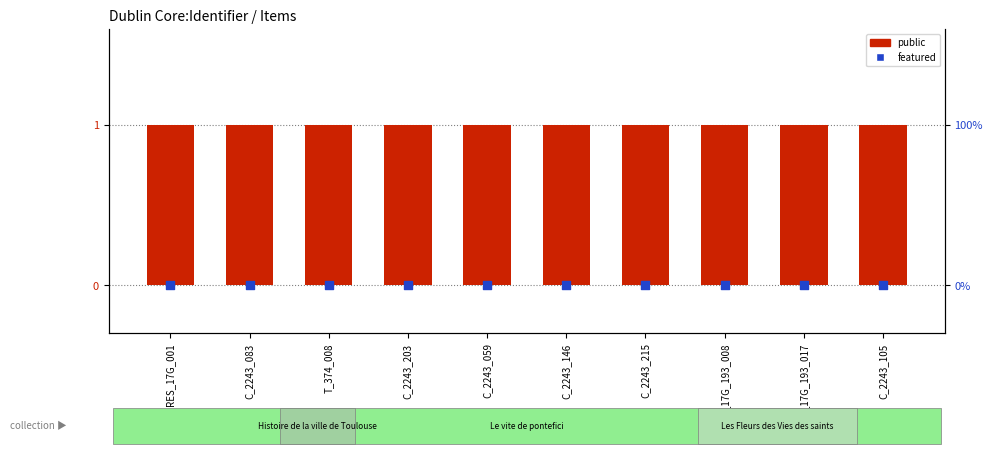

Which series reaches the maximum Y coordinate?

public